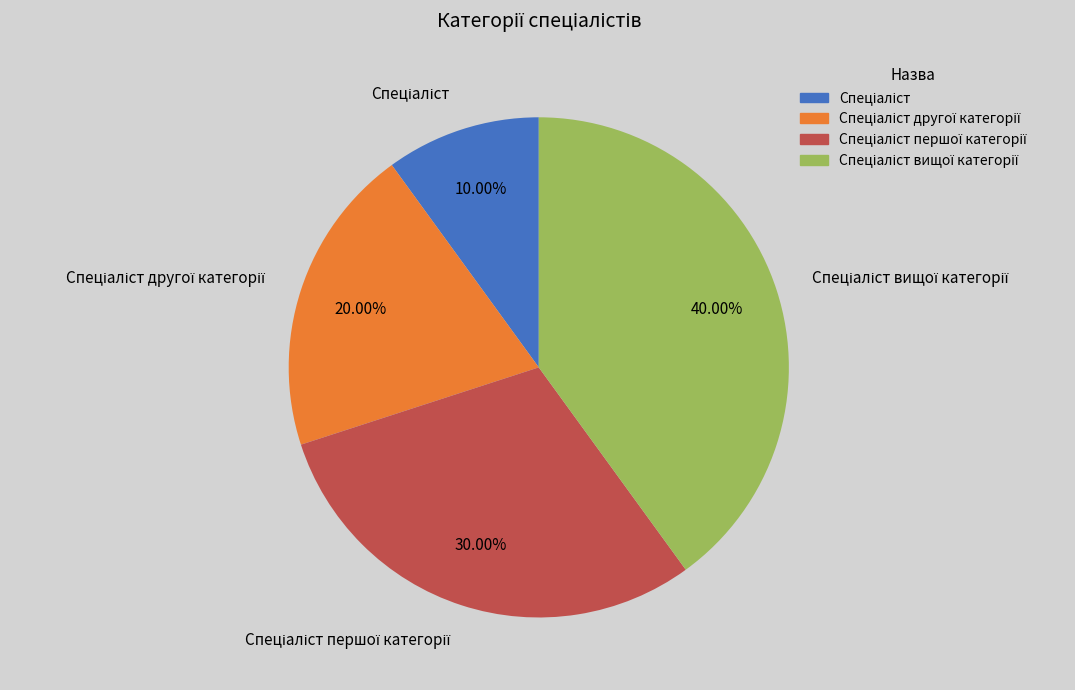

Is there any slice that represents more than half of the pie?

No